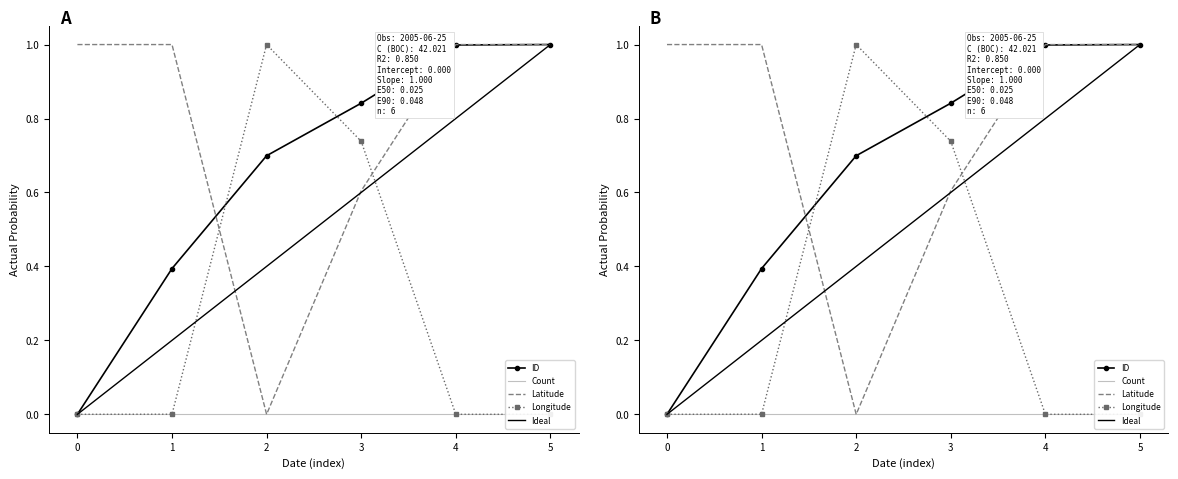

Is it true that Latitude equals 1.0 at 5?

True